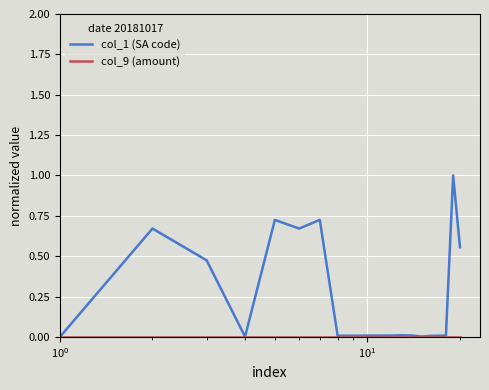

What is the highest value of the col_1 (SA code) series?

1.0